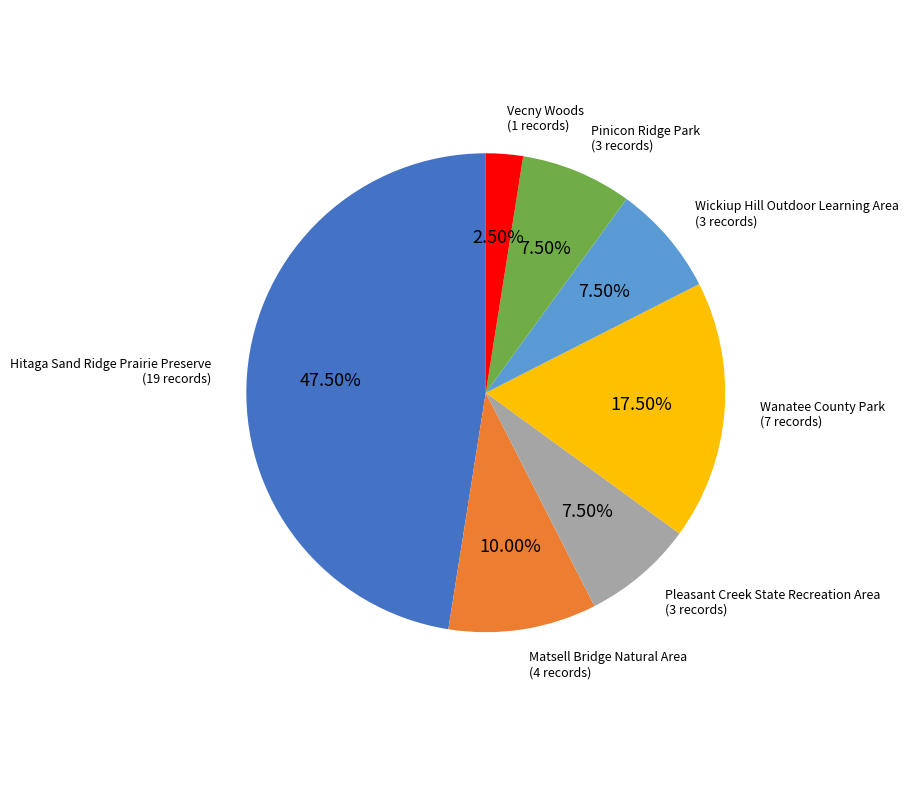

How many slices are in this pie chart?

7